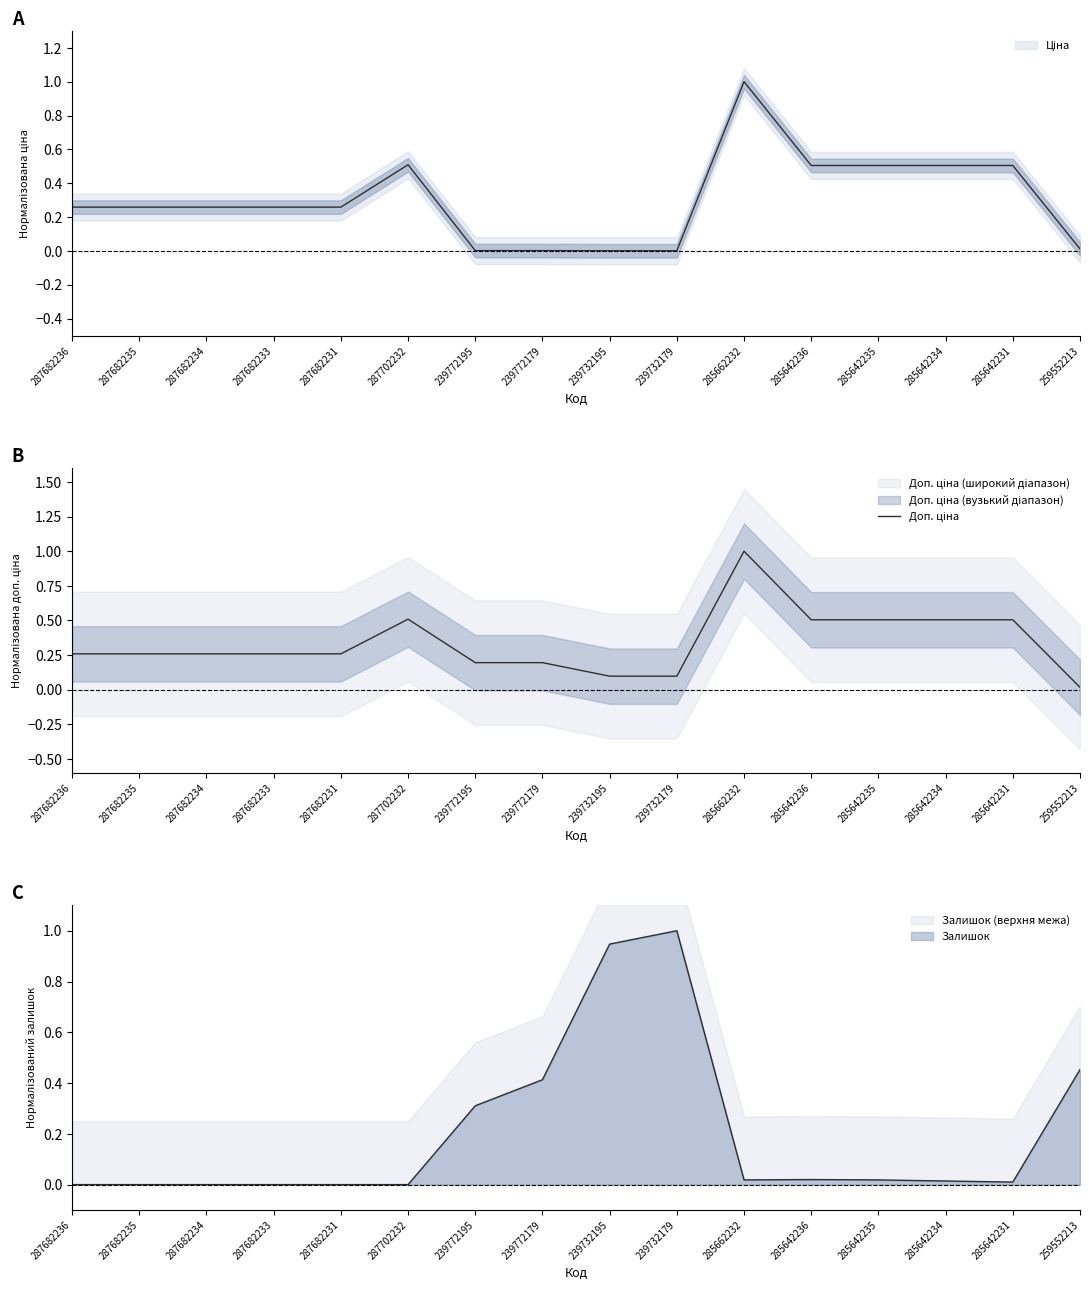

Rank the categories by value from lowest to highest.

259552213, 239732195, 239732179, 239772195, 239772179, 287682236, 287682235, 287682234, 287682233, 287682231, 285642236, 285642235, 285642234, 285642231, 287702232, 285662232